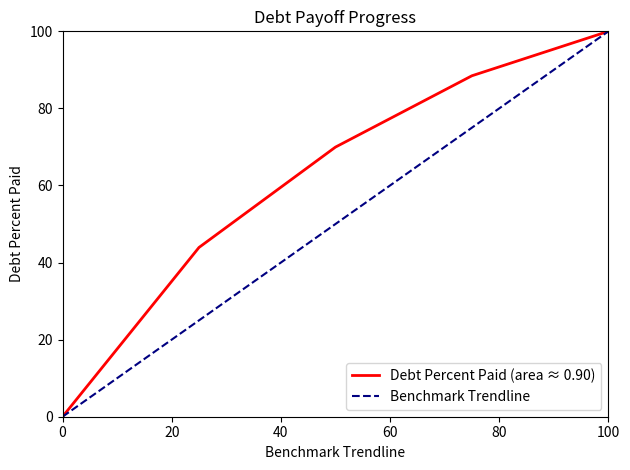

Reading left to right, what are all the values shown in this chart?

Debt Percent Paid (area ≈ 0.90): 0.0	43.9	70.0	88.5	100.0
Benchmark Trendline: 0.0	25.0	50.0	75.0	100.0